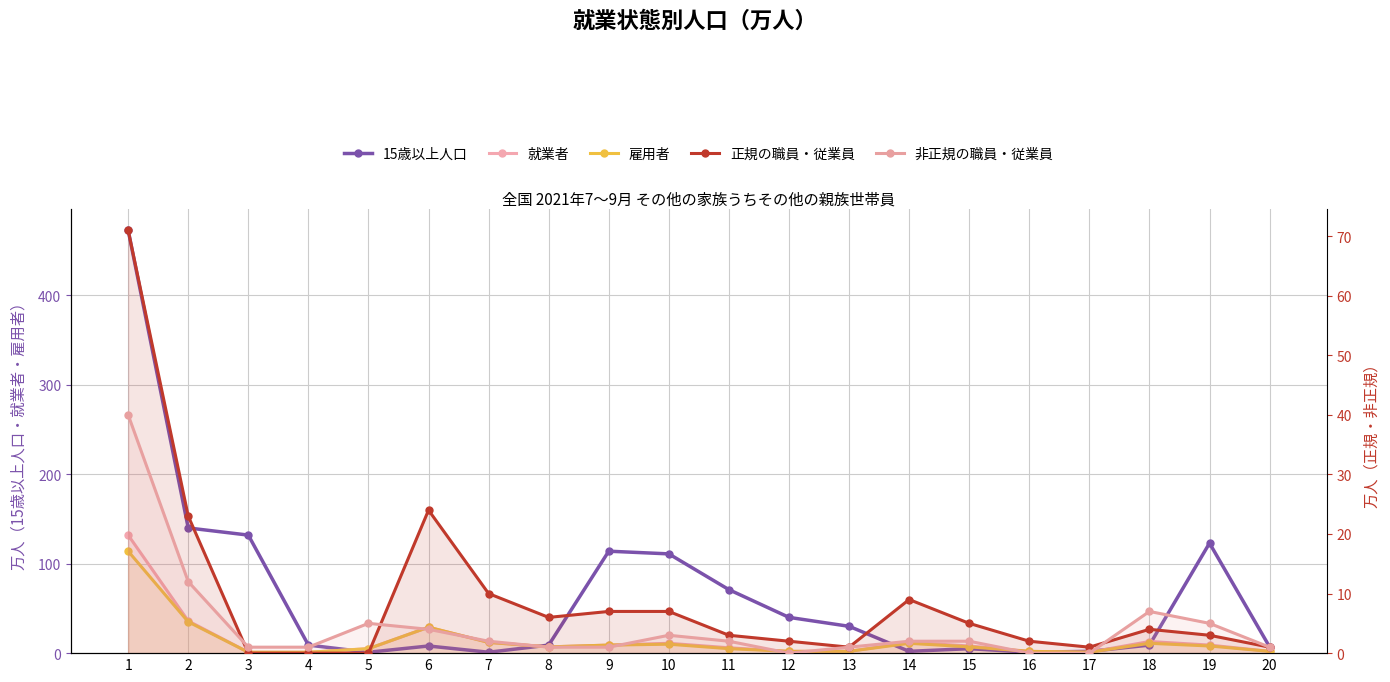

How many lines are shown in the chart?

5